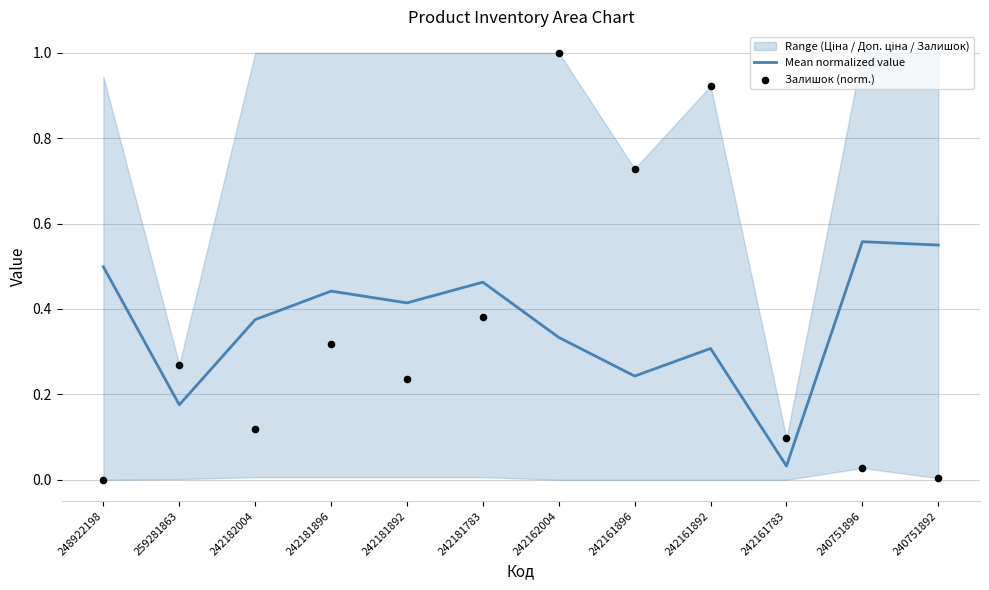

True or false: Mean normalized value has a value of 0.4 at 242161896.

False